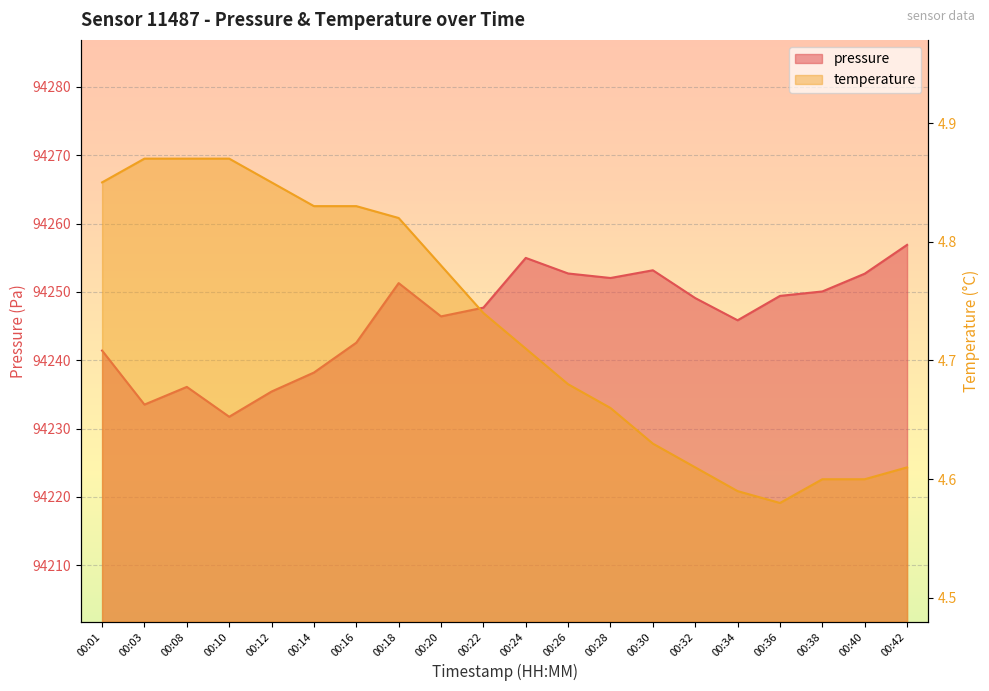

At which label is temperature closest to 4?

00:36